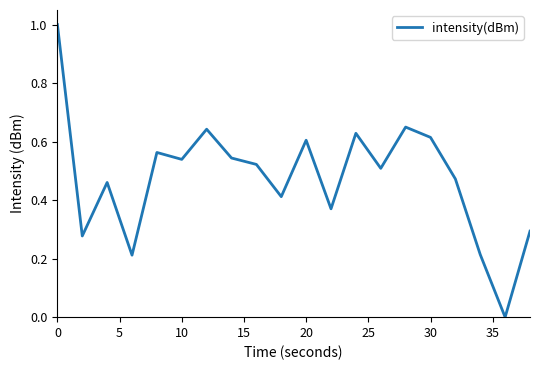

What is the maximum value shown in the chart?

1.0